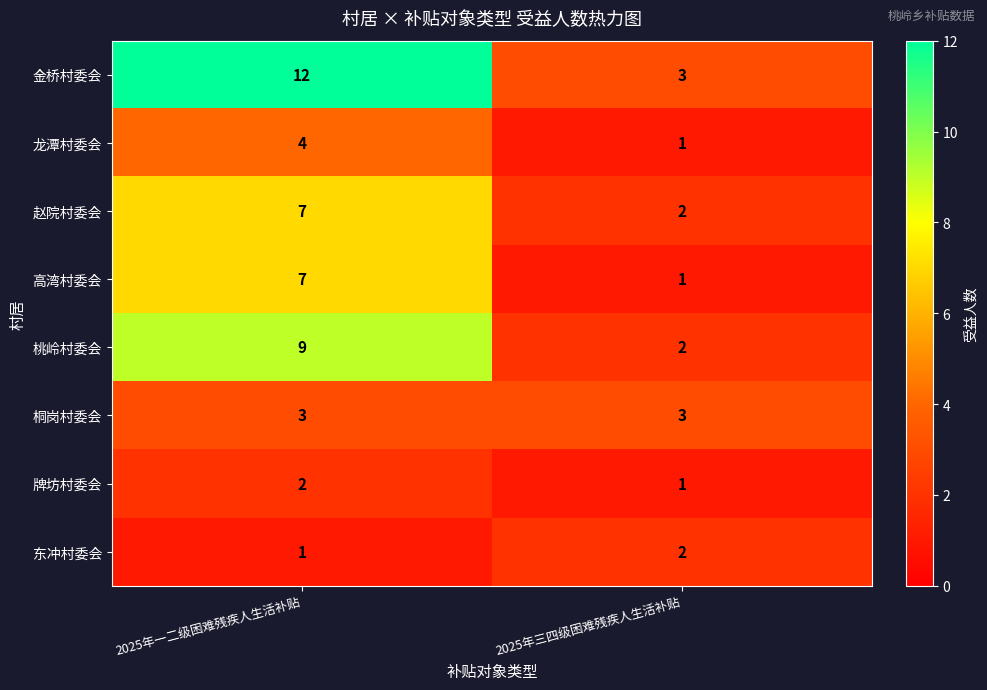

What is the spread (max minus min) of values at 2025年一二级困难残疾人生活补贴?

11